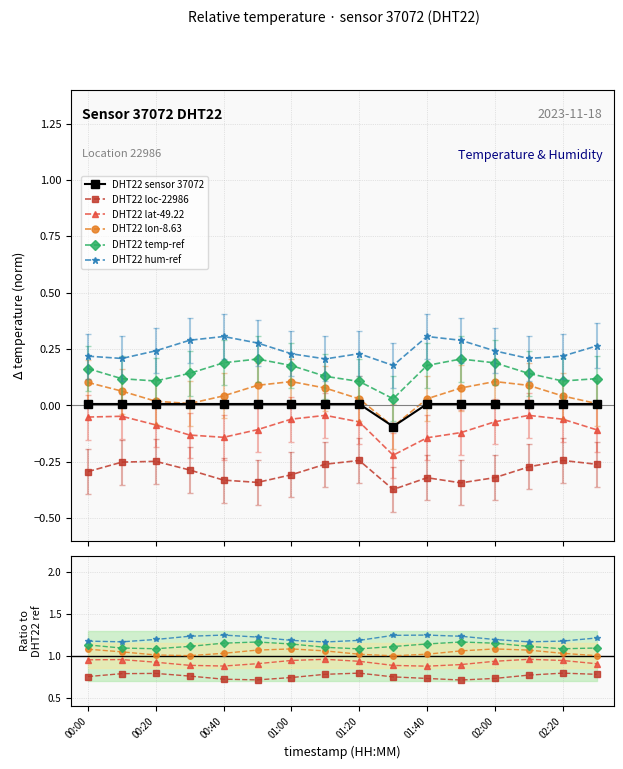

How many interior local valleys does the DHT22 temp-ref series have?

3